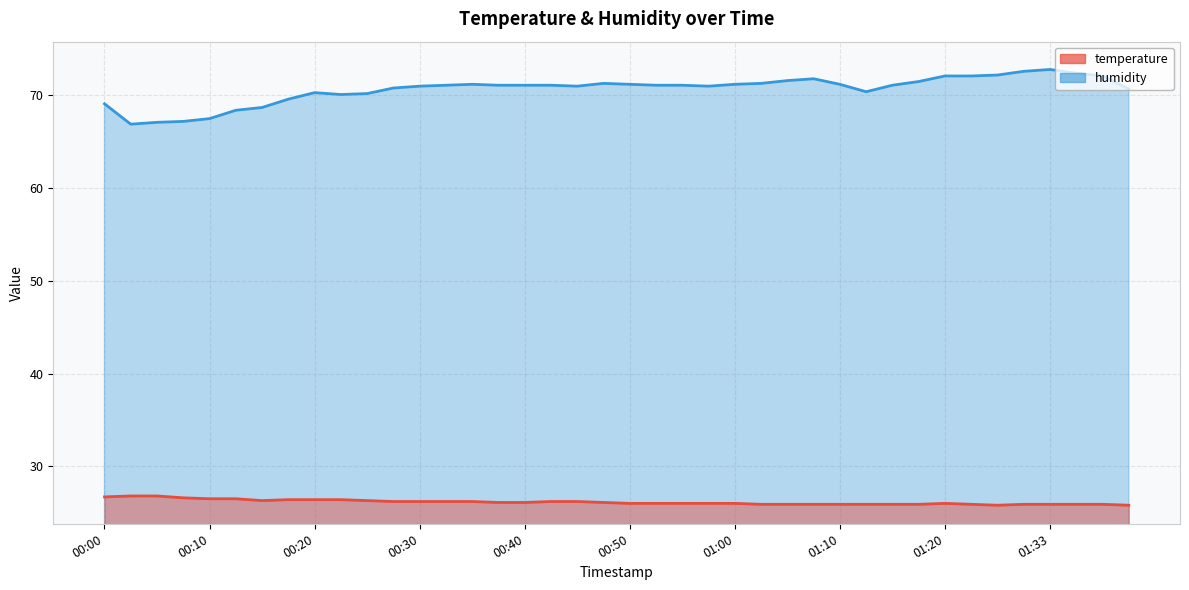

How many data points does each series have?

40